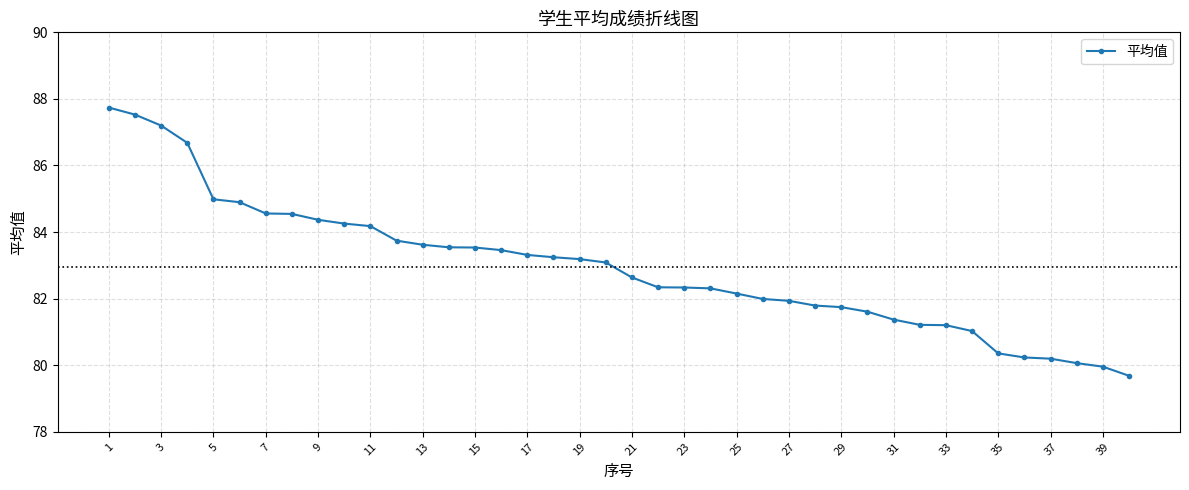

What is the difference between the second highest and minimum values?

7.8